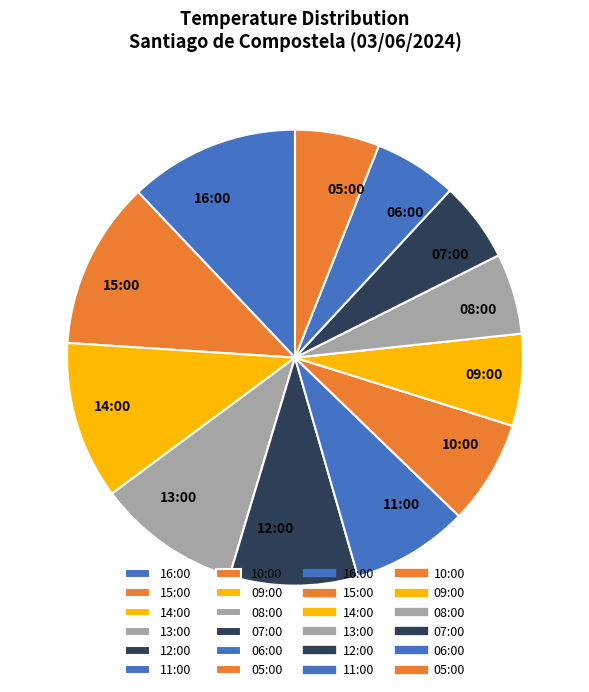

Does 14:00 account for over 50% of the chart?

No